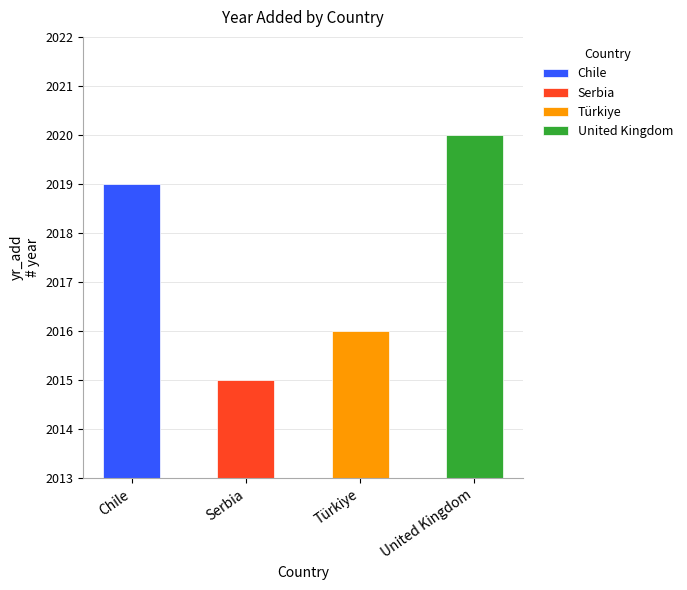

Reading left to right, list all the values displayed in this chart.

2019	2015	2016	2020